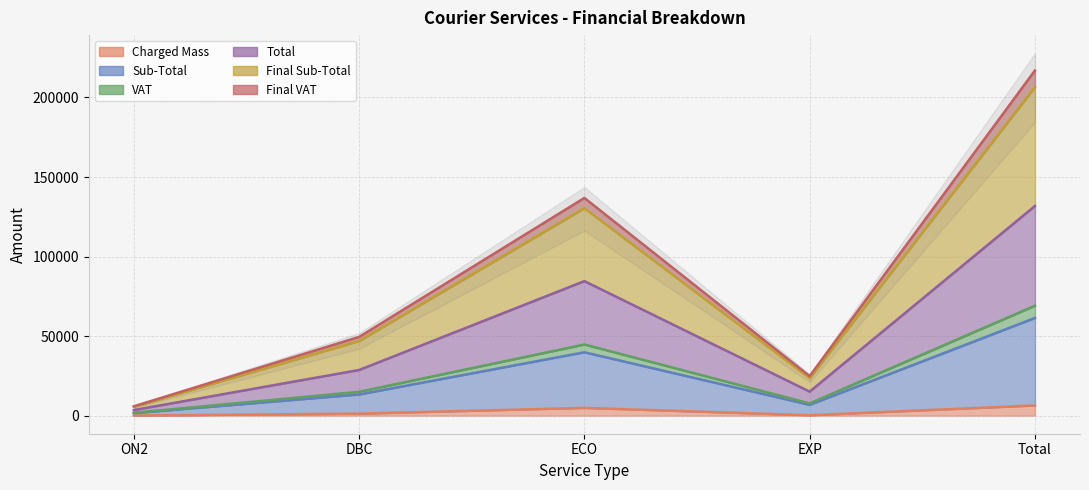

At how many categories does at least one series exceed 36348?

3